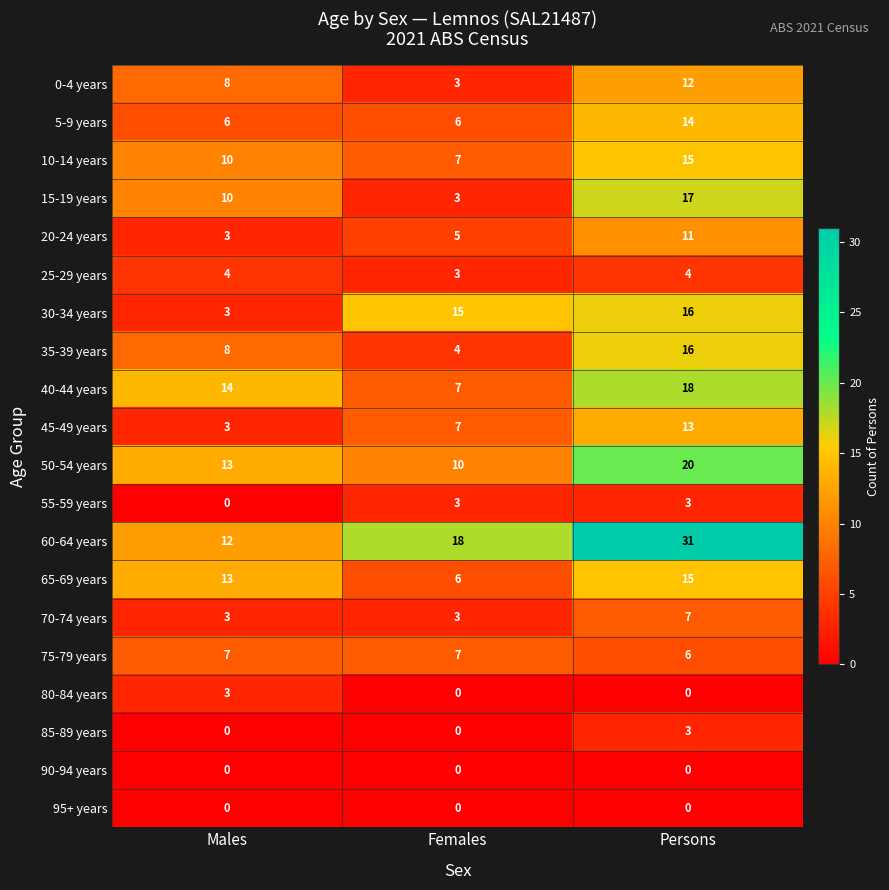

Between Males and Persons, which series saw the biggest shift?

60-64 years